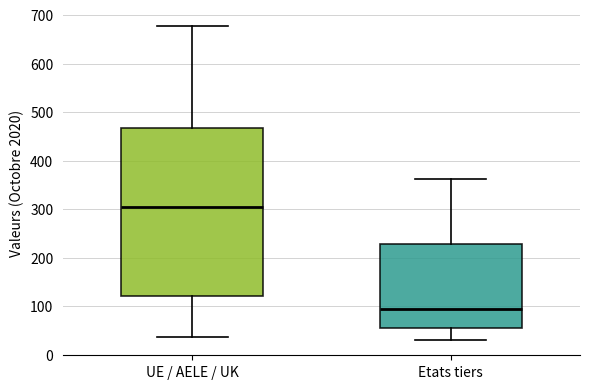

Reading left to right, transcribe this box plot: for each box, give where its median line is, the range the box spans, and where its two whiskers end, as read against the y-axis. The values are not printed on the chart, so give them approximately, as read against the axis.

UE / AELE / UK: median 310, box 120 to 470, whiskers 40 to 680
Etats tiers: median 100, box 60 to 230, whiskers 30 to 360